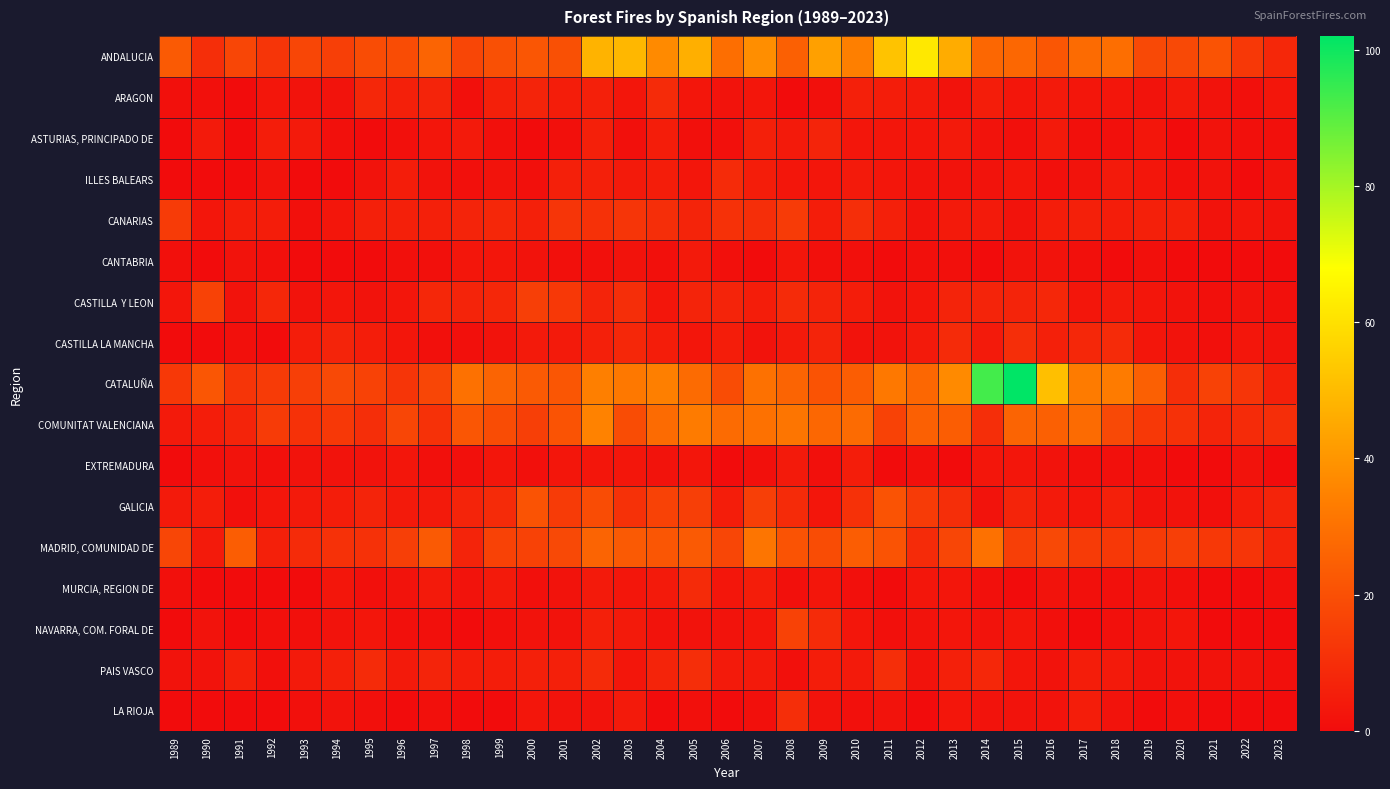

What is the greatest value displayed?

102